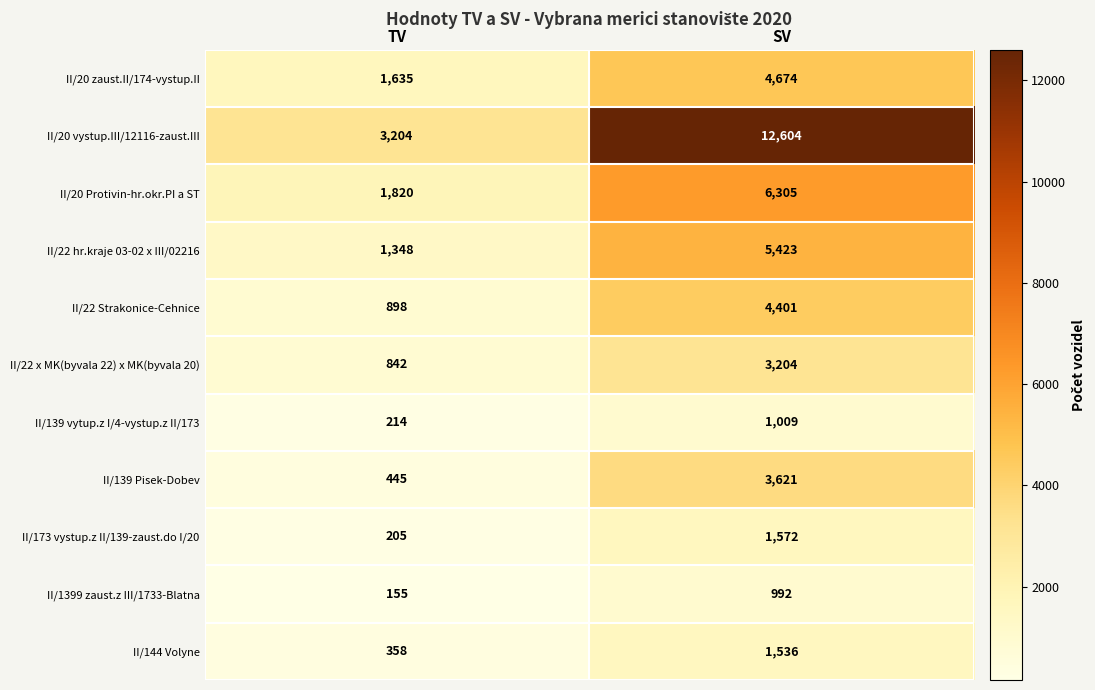

Rank the series by their maximum value, from highest to lowest.

II/20 vystup.III/12116-zaust.III, II/20 Protivin-hr.okr.PI a ST, II/22 hr.kraje 03-02 x III/02216, II/20 zaust.II/174-vystup.II, II/22 Strakonice-Cehnice, II/139 Pisek-Dobev, II/22 x MK(byvala 22) x MK(byvala 20), II/173 vystup.z II/139-zaust.do I/20, II/144 Volyne, II/139 vytup.z I/4-vystup.z II/173, II/1399 zaust.z III/1733-Blatna